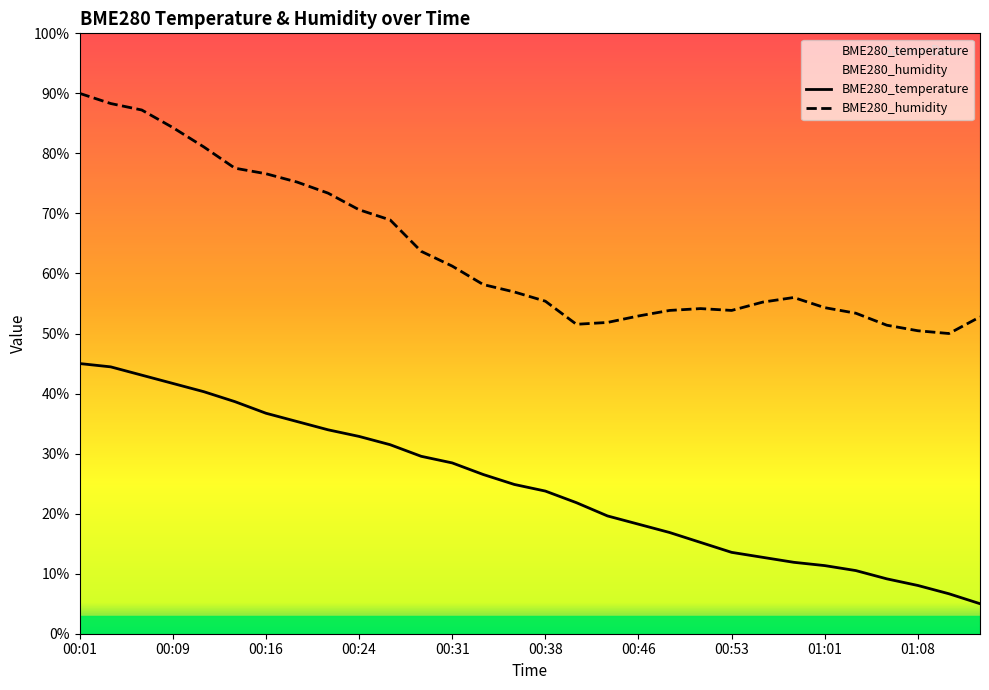

Does the chart have visible grid lines?

No